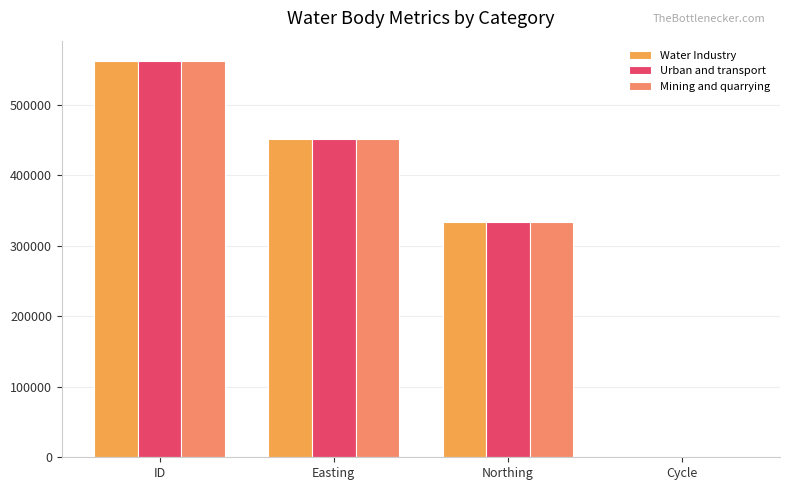

Are the bars grouped side by side (vs. stacked)?

Yes